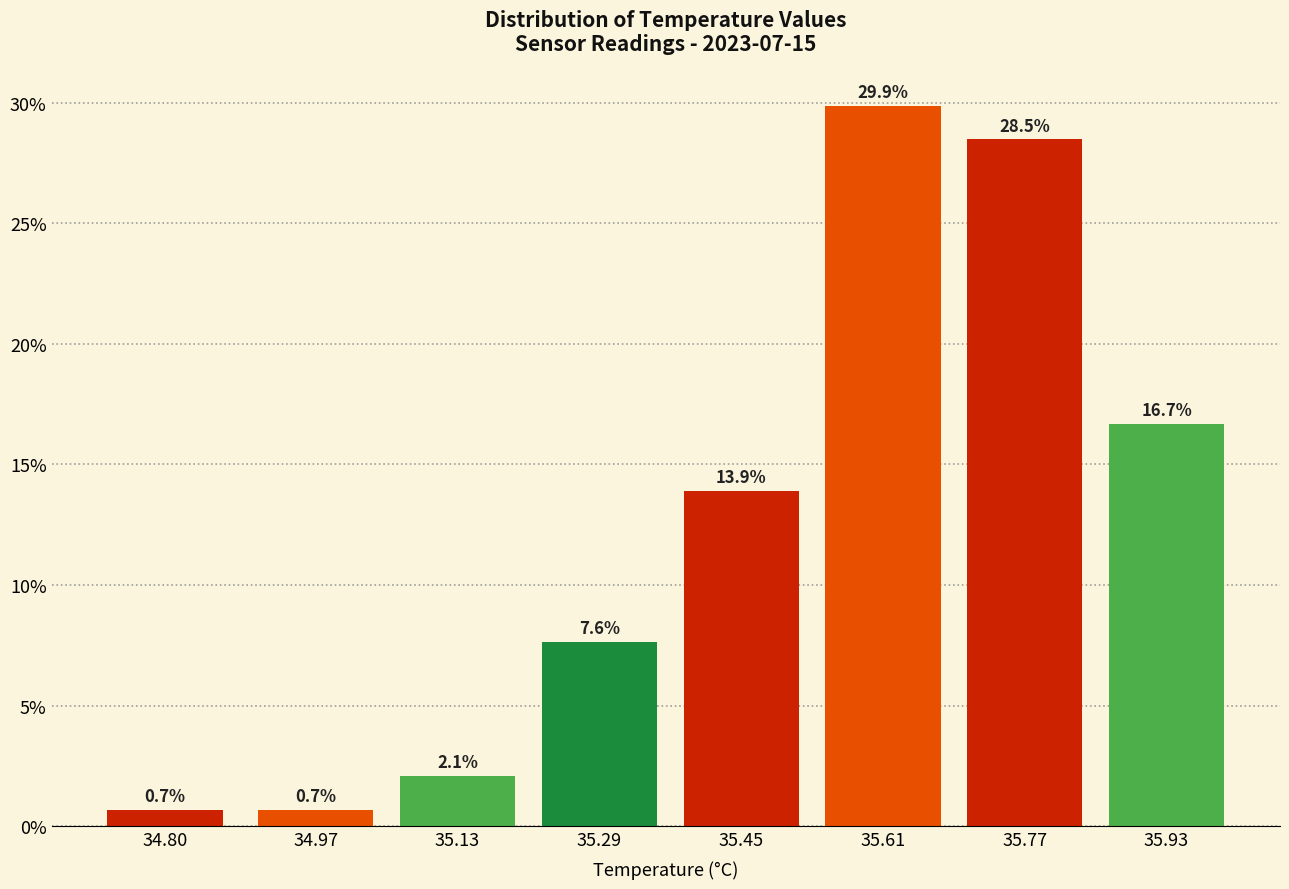

Reading left to right, list all the values displayed in this chart.

0.7	0.7	2.1	7.6	13.9	29.9	28.5	16.7